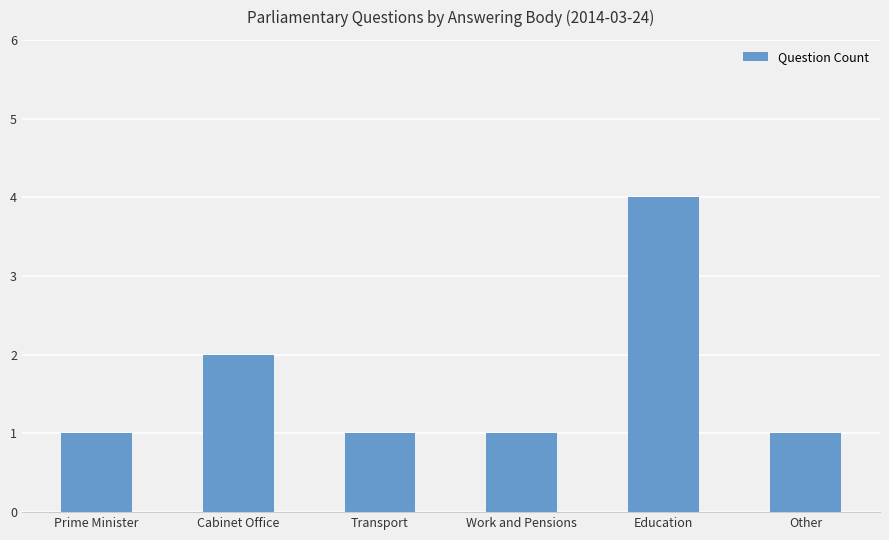

How many series are shown in this chart?

1